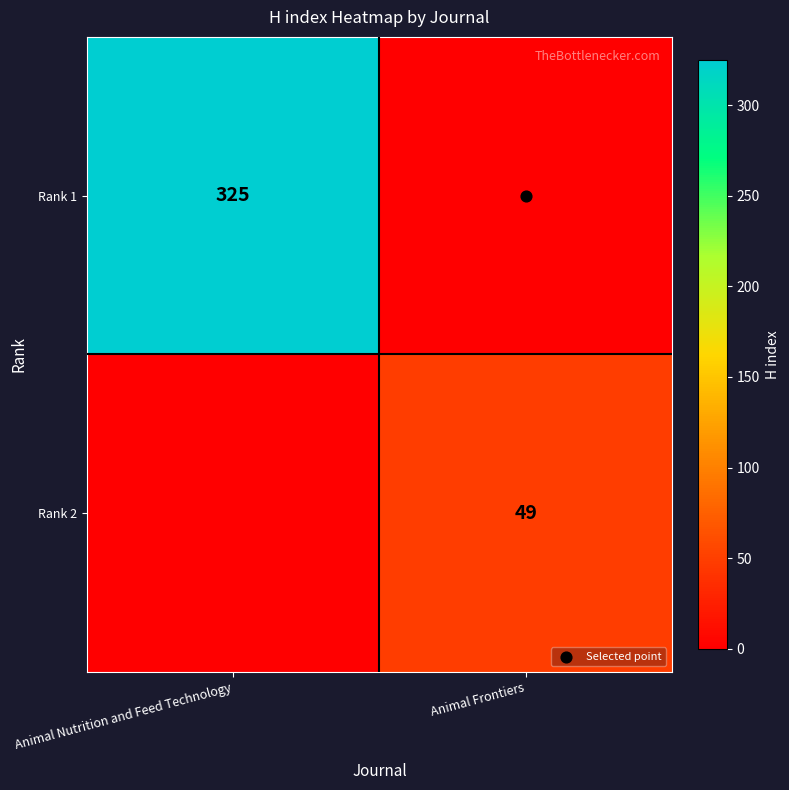

List the labels in order of Rank 1 value, largest first.

Animal Nutrition and Feed Technology, Animal Frontiers